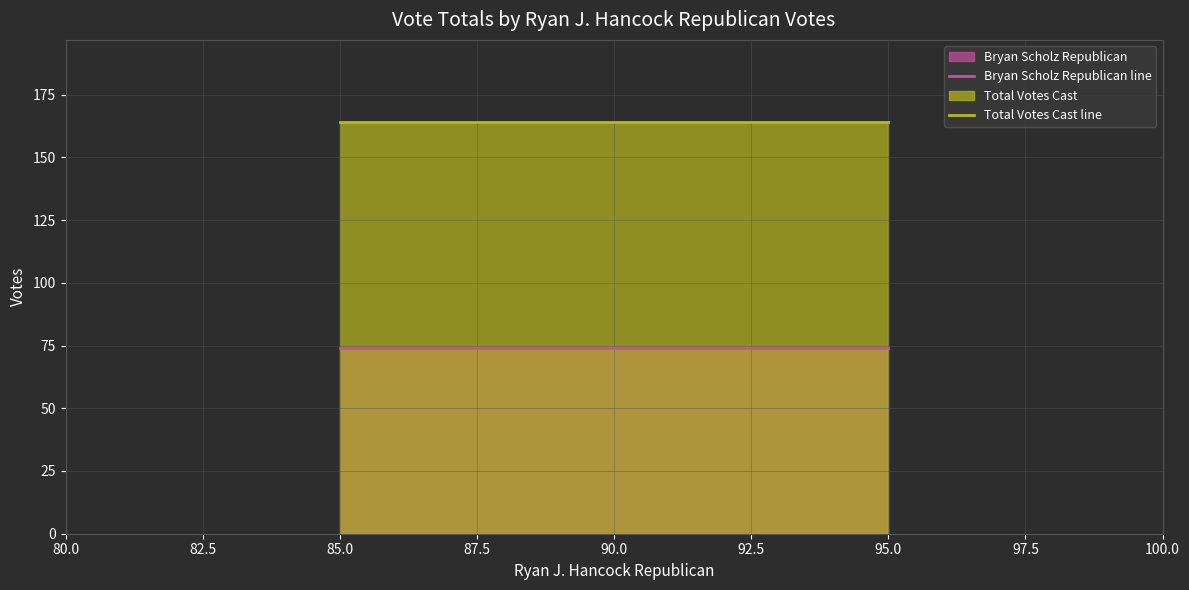

Rank the series at 90.0 from highest to lowest value.

Total Votes Cast line, Bryan Scholz Republican line